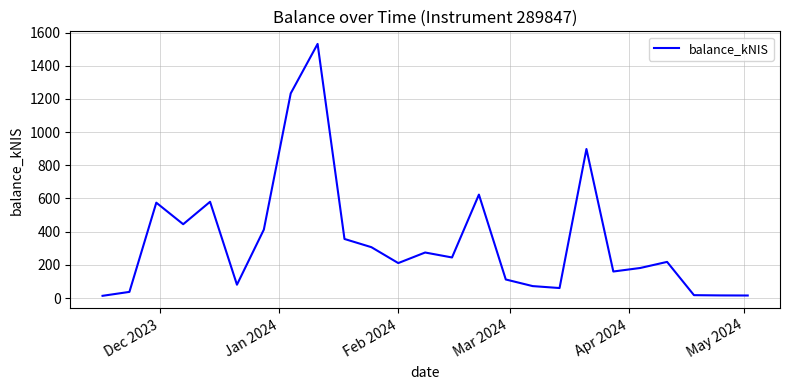

What is the difference between the maximum and minimum values?

1517.7